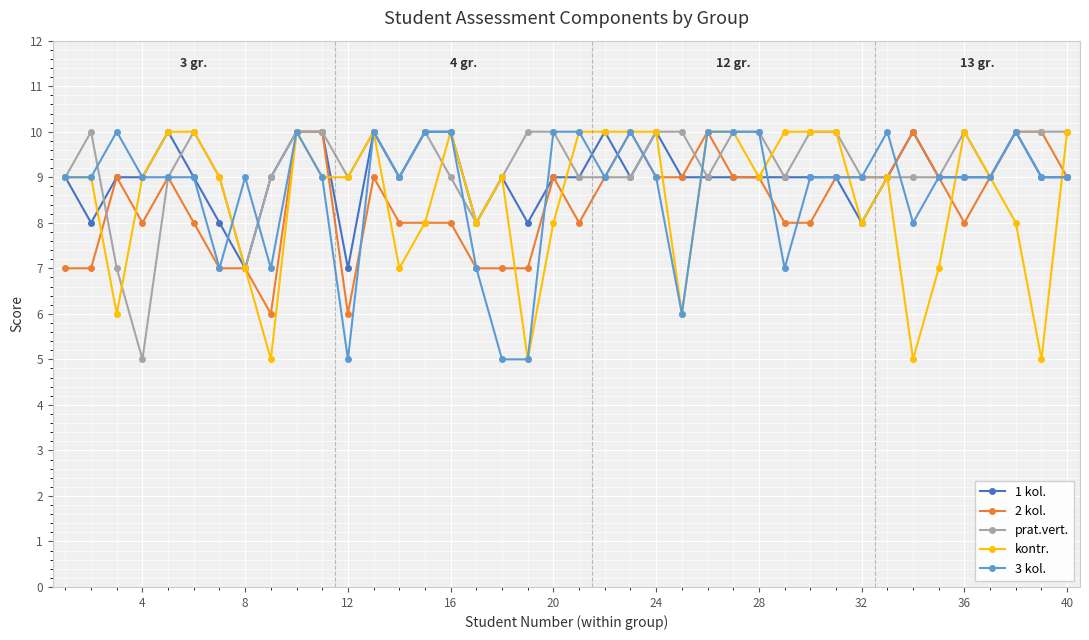

True or false: 3 kol. has more than 2 points higher than both neighbors.

True